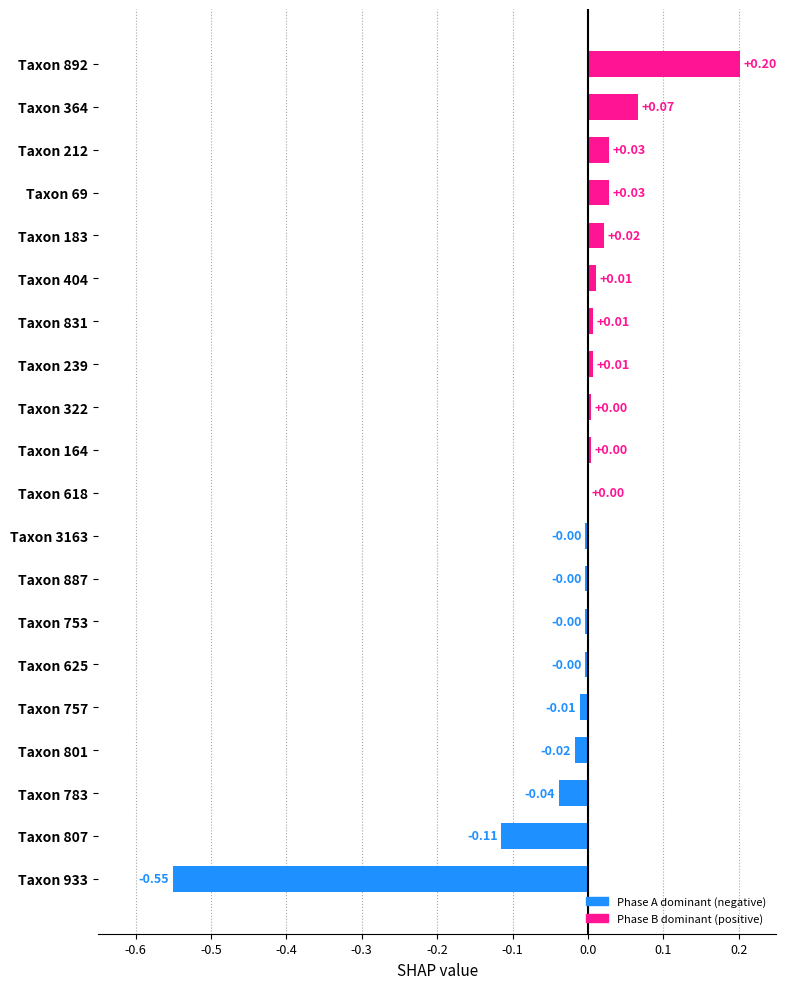

What is the sum of all values?

-0.4